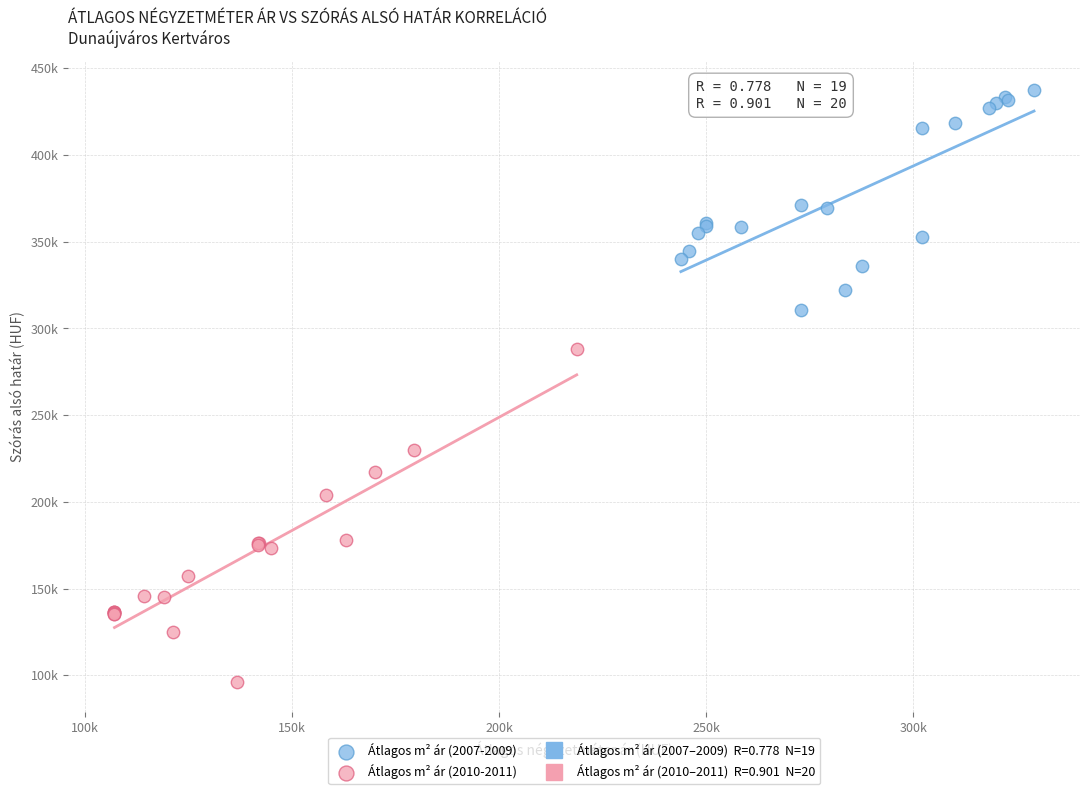

Which series contains the lowest Y value?

Átlagos m² ár (2010-2011)